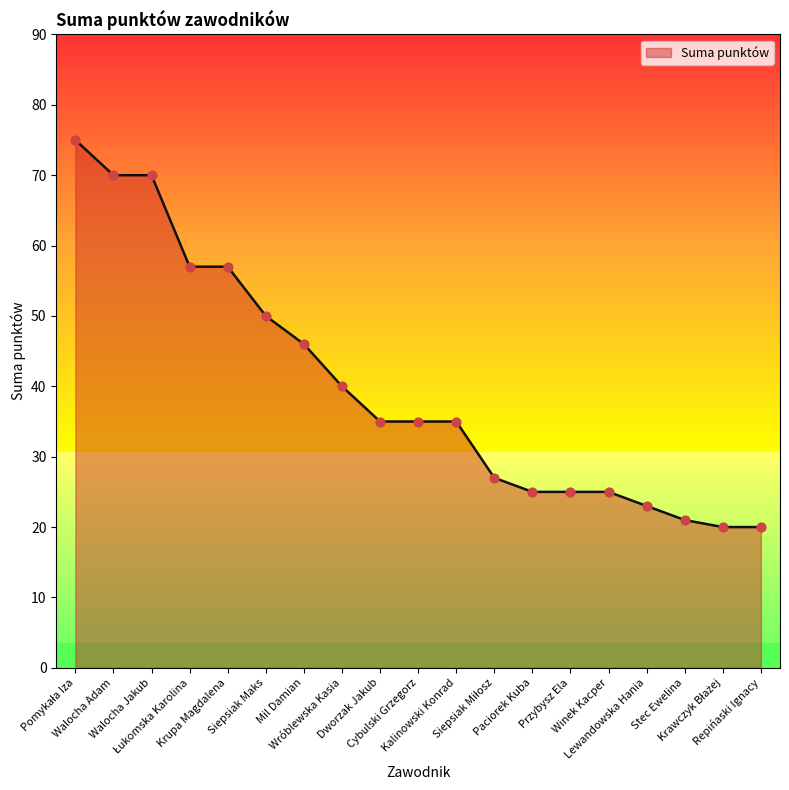

Approximately how many times larger is the value at Siepsiak Maks compared to Cybulski Grzegorz?

1.4